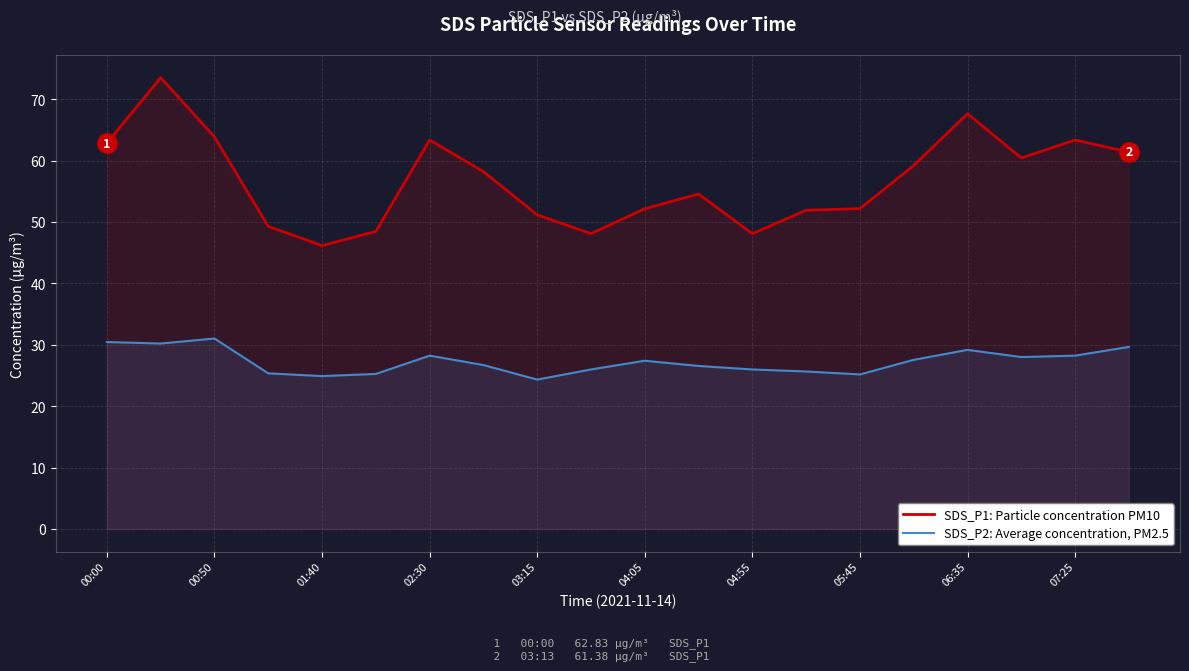

Which series has the widest spread of values?

SDS_P1: Particle concentration PM10